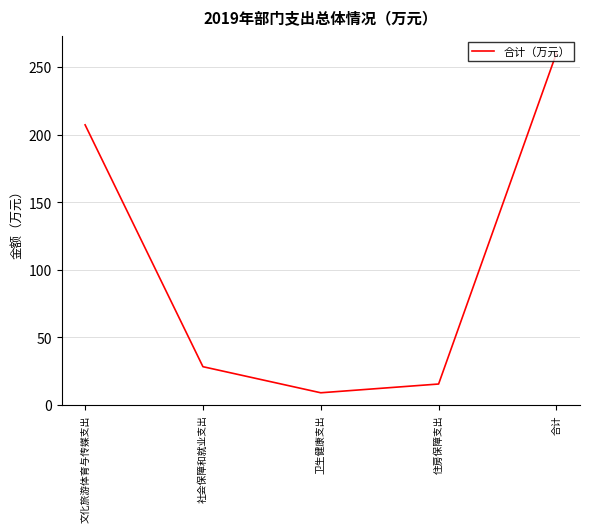

True or false: there are more than 1 points higher than both neighbors.

False